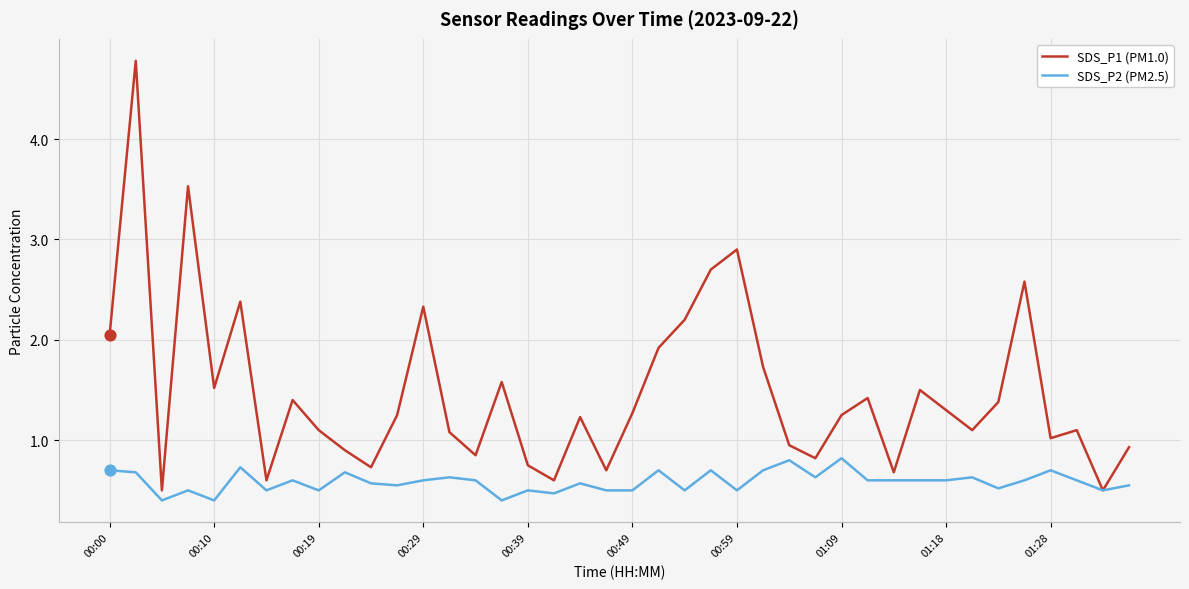

Which series has the largest range (max minus min)?

SDS_P1 (PM1.0)